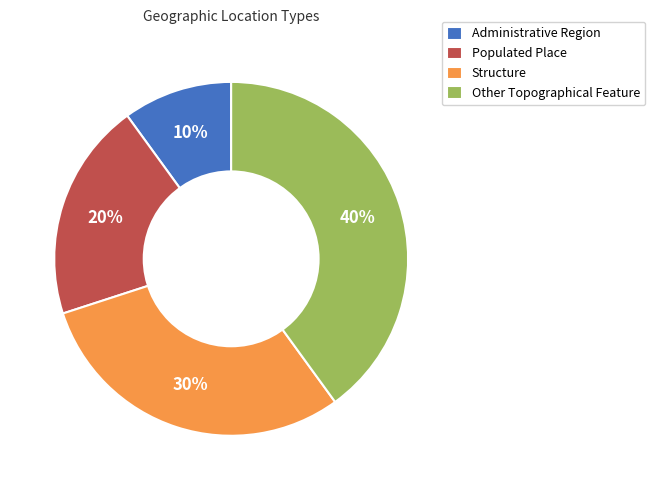

Rank the categories by value from highest to lowest.

Other Topographical Feature, Structure, Populated Place, Administrative Region